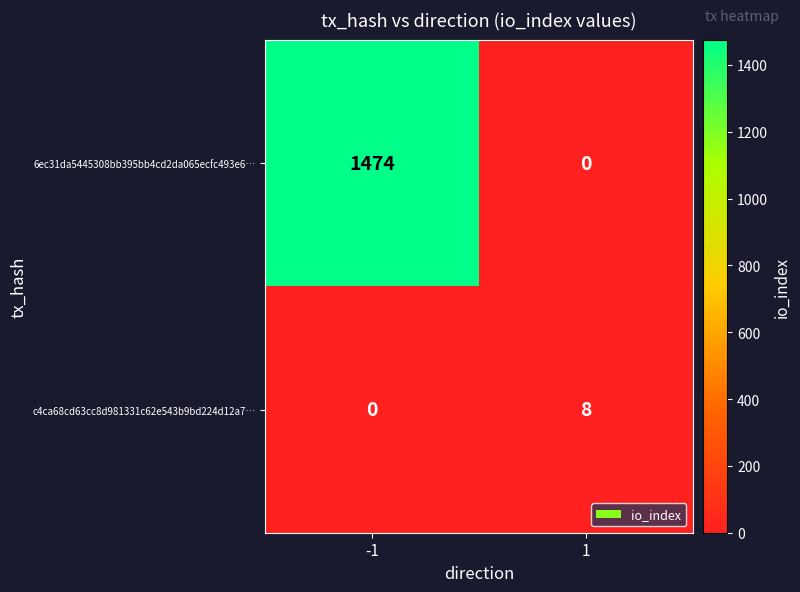

What is the difference between the maximum and minimum values in the 6ec31da5445308bb395bb4cd2da065ecfc493e6… series?

1474